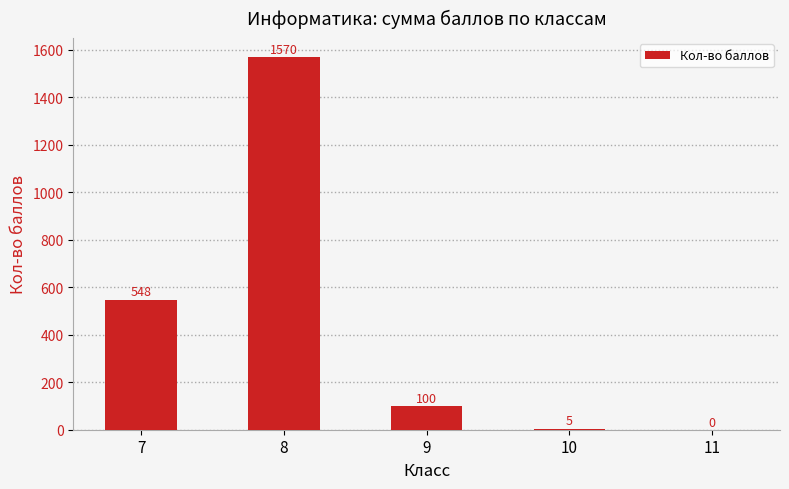

Reading left to right, extract all data points from this chart.

548	1570	100	5	0